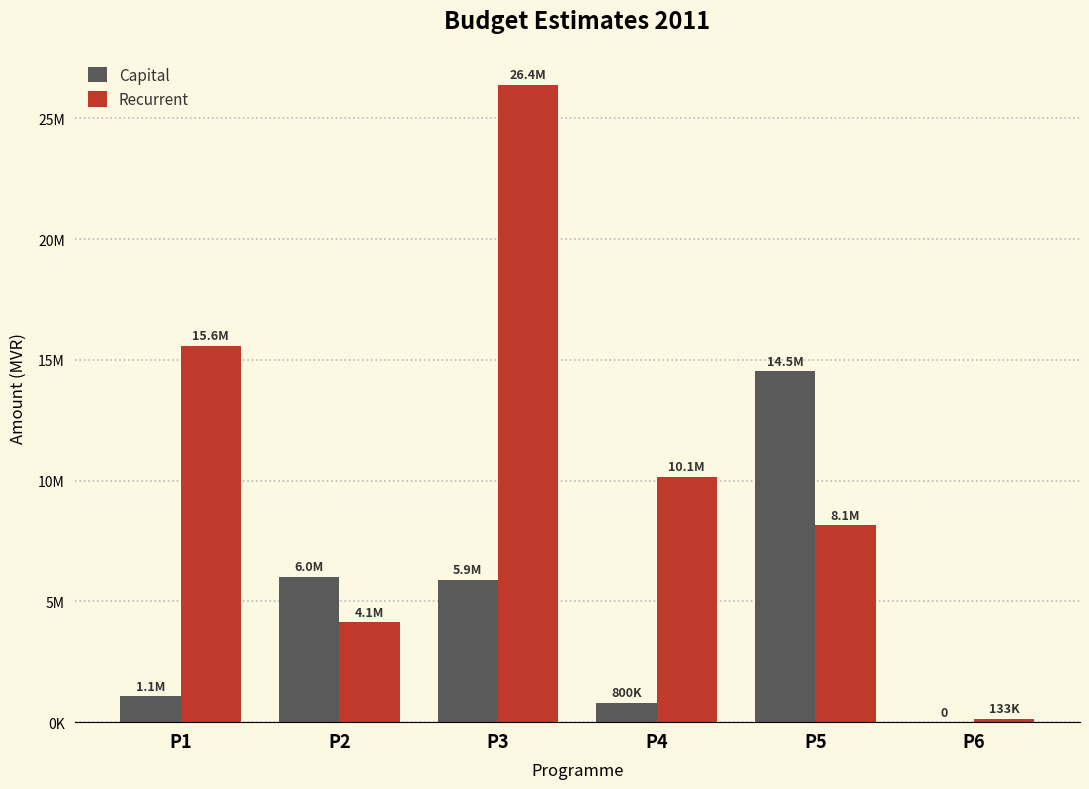

Is it true that Recurrent equals 45351484 at P3?

False